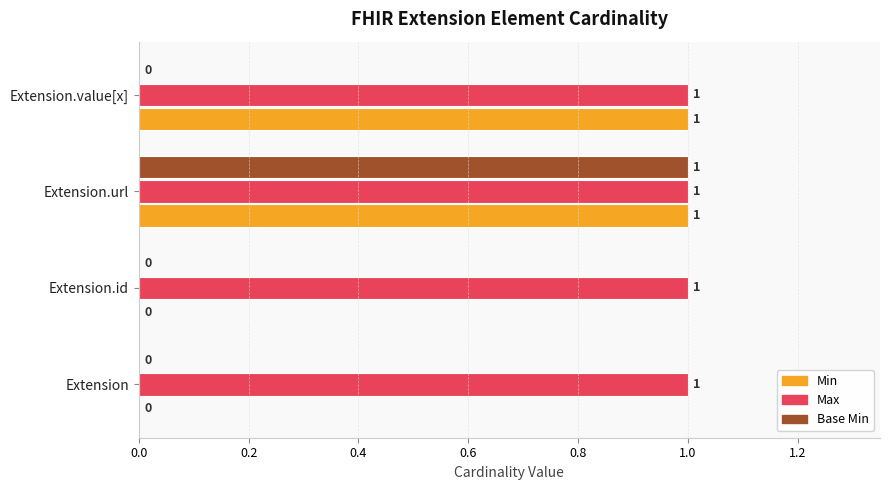

At which label does Base Min reach its peak?

Extension.url